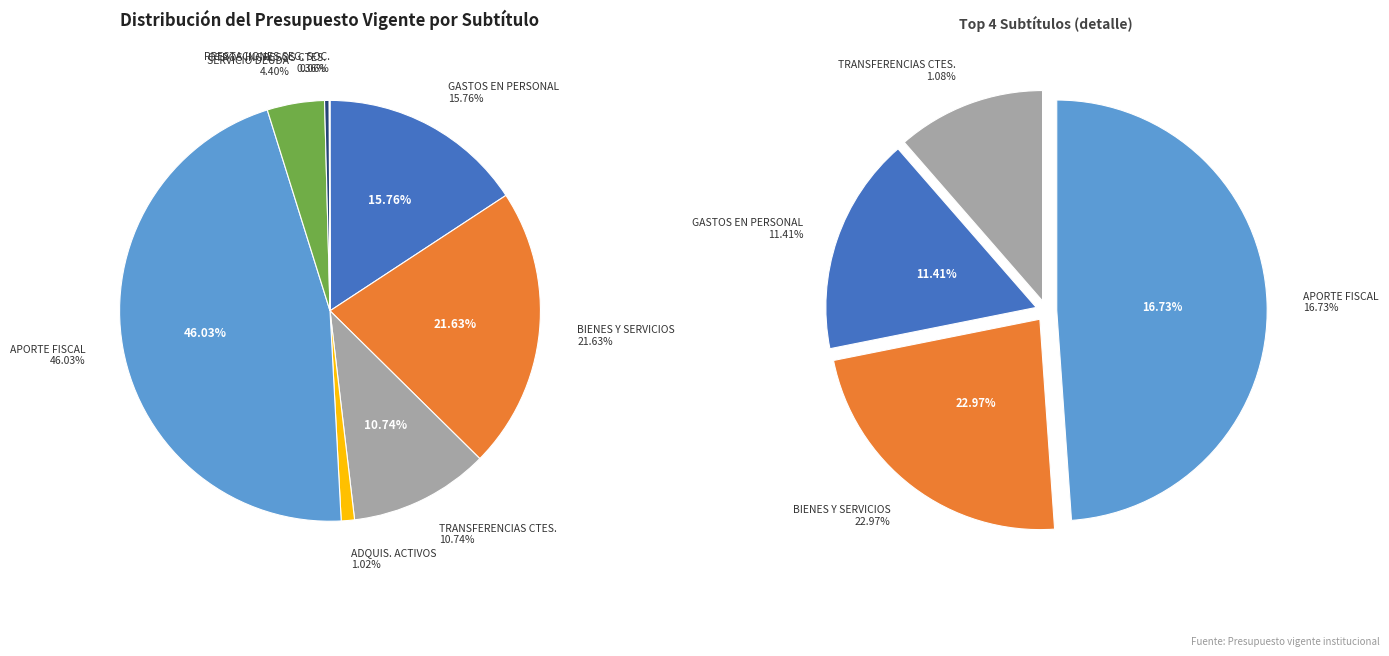

Count the number of slices in the pie.

8